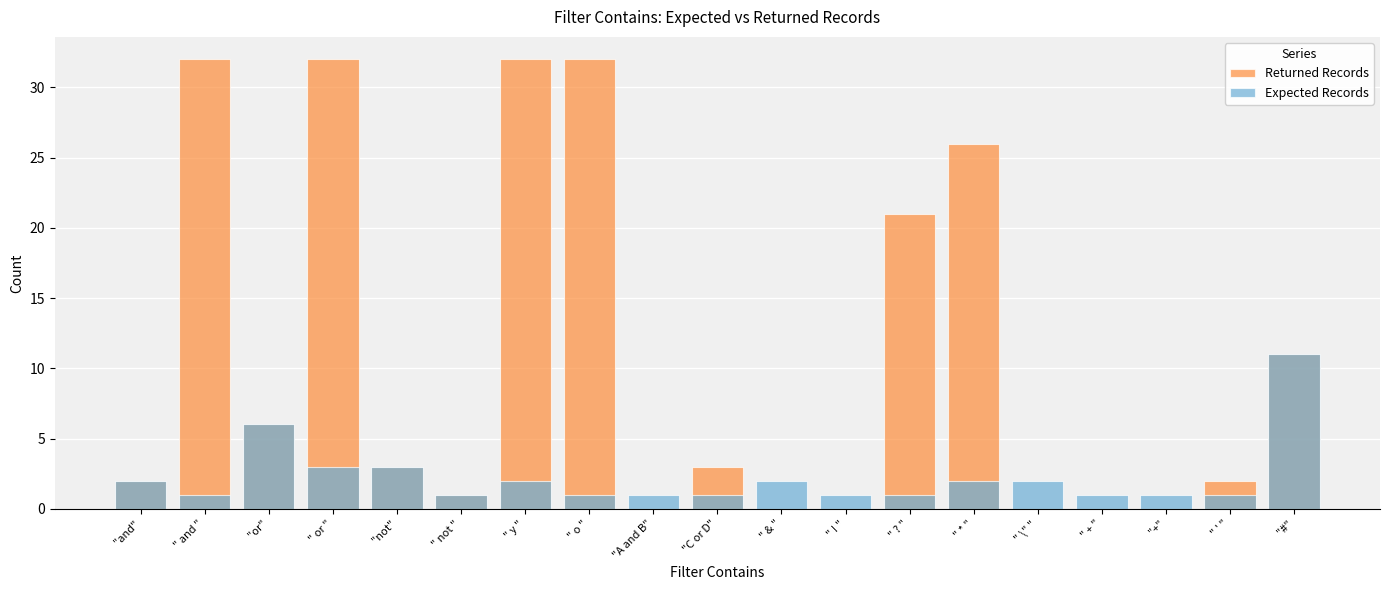

Reading left to right, transcribe all the data shown in this chart.

Returned Records: 2	32	6	32	3	1	32	32	0	3	0	0	21	26	0	0	0	2	11
Expected Records: 2	1	6	3	3	1	2	1	1	1	2	1	1	2	2	1	1	1	11